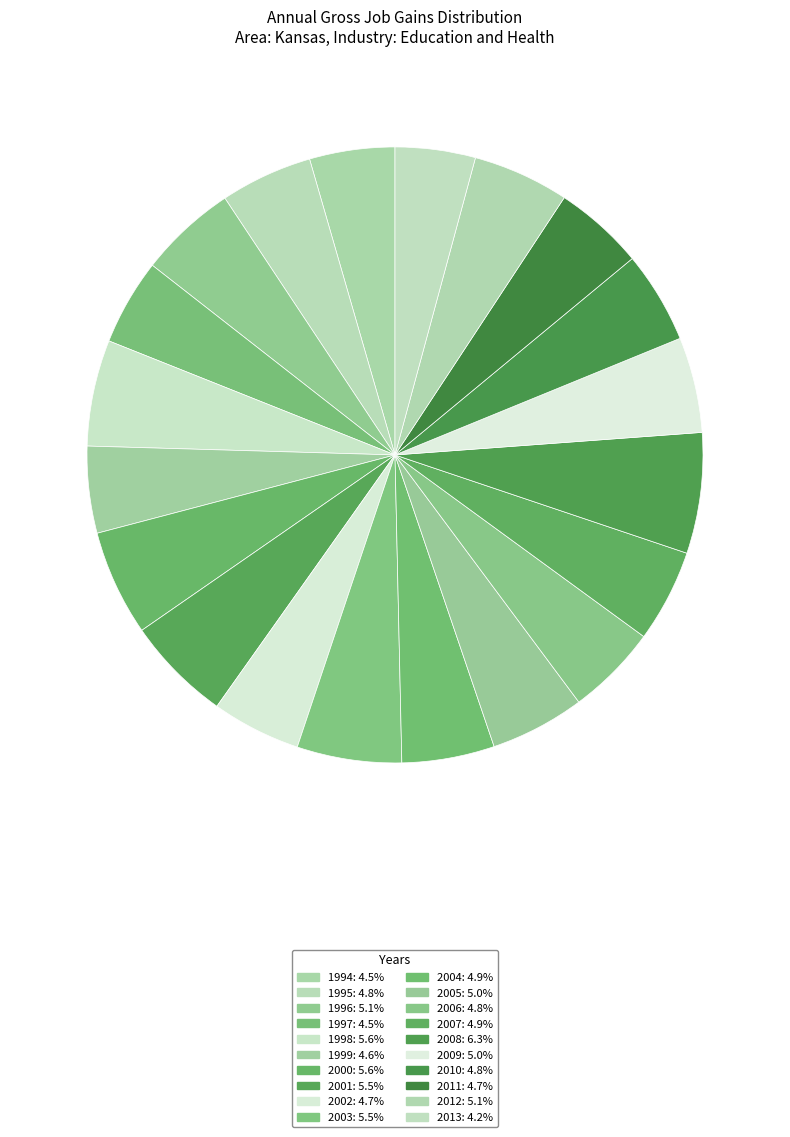

Count the number of slices in the pie.

20